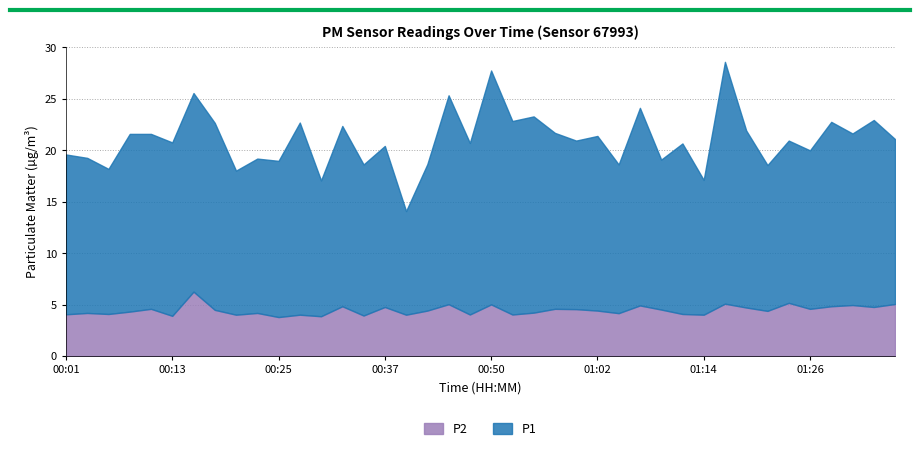

In P1, how many points are higher than both neighbors (excluding endpoints)?

15